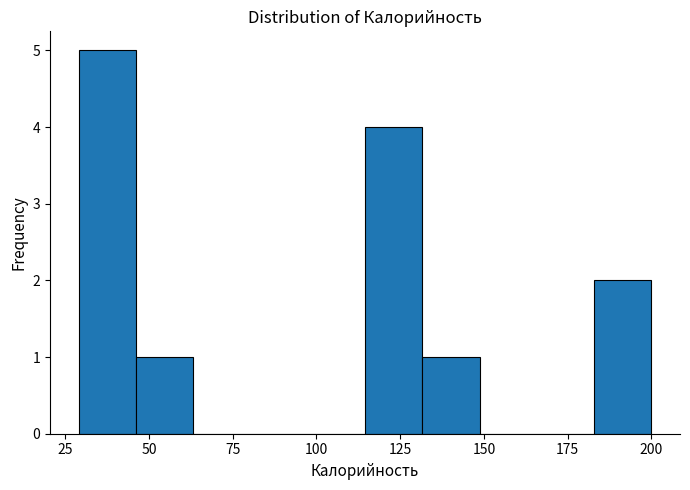

Around what value on the x-axis is the tallest bar? Give the approximate position of its centre, as read against the axis.

40